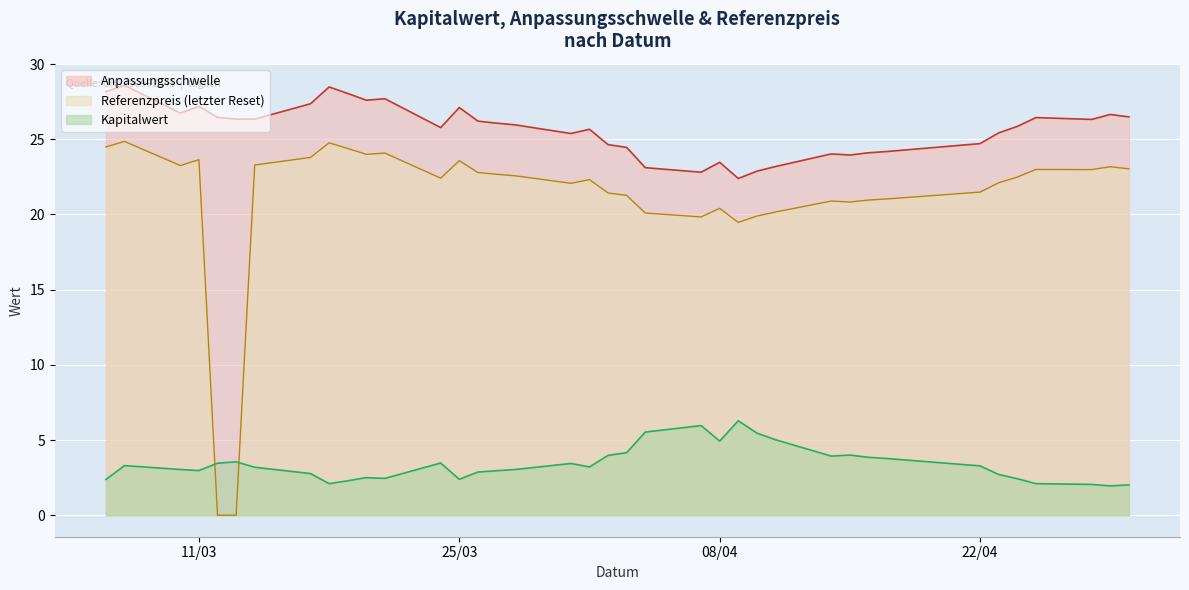

Rank the series by their average value, from highest to lowest.

Anpassungsschwelle, Referenzpreis (letzter Reset), Kapitalwert